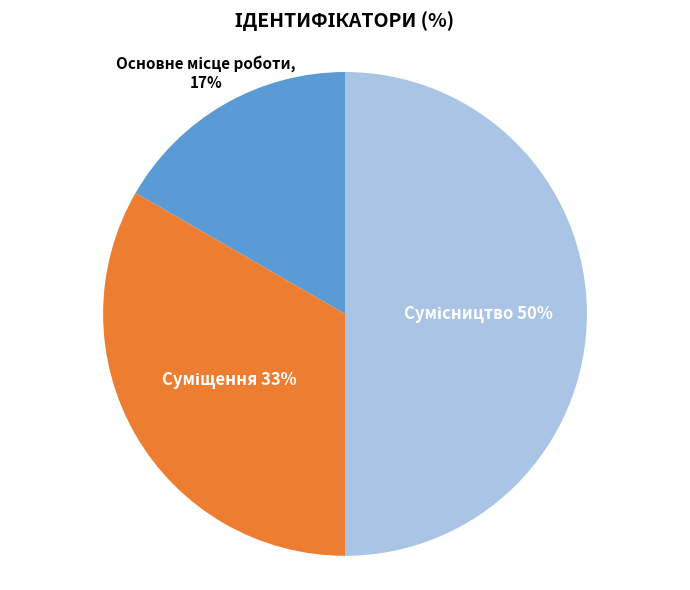

To the nearest percent, what is the average slice percentage?

33%